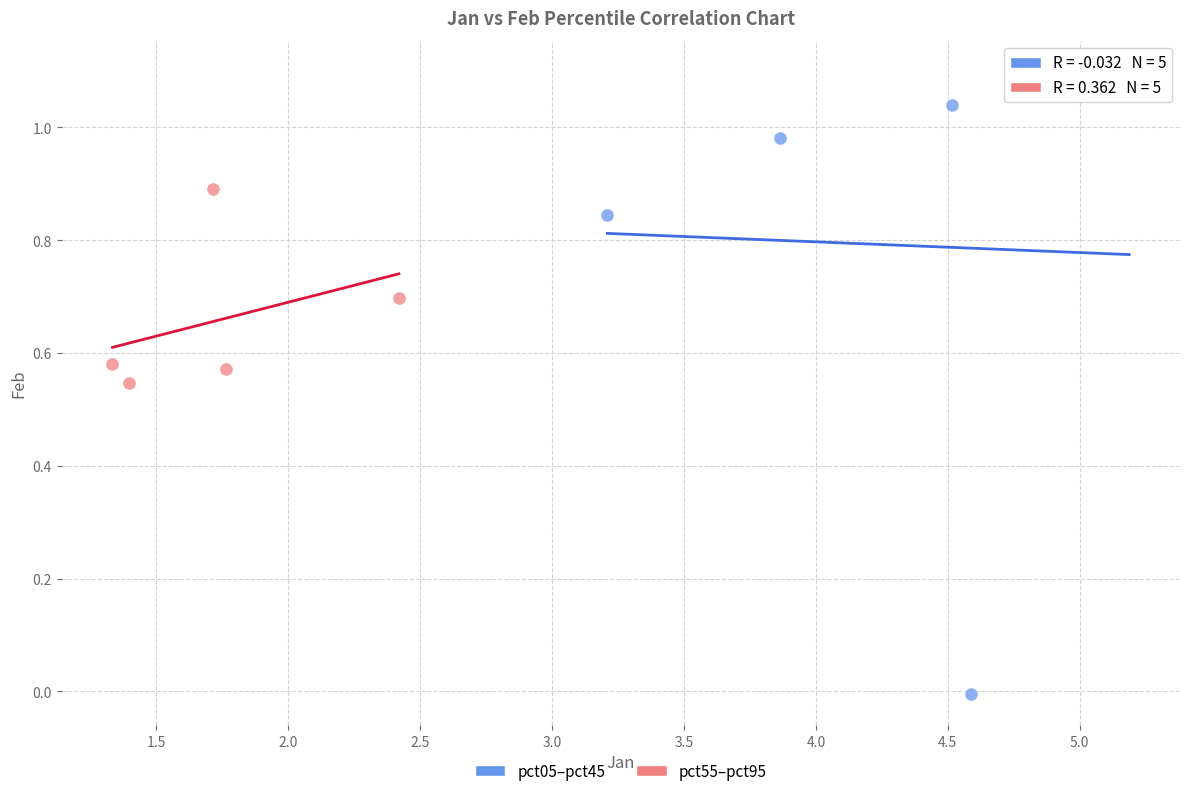

Which series has the largest Y range (max minus min)?

pct05–pct45